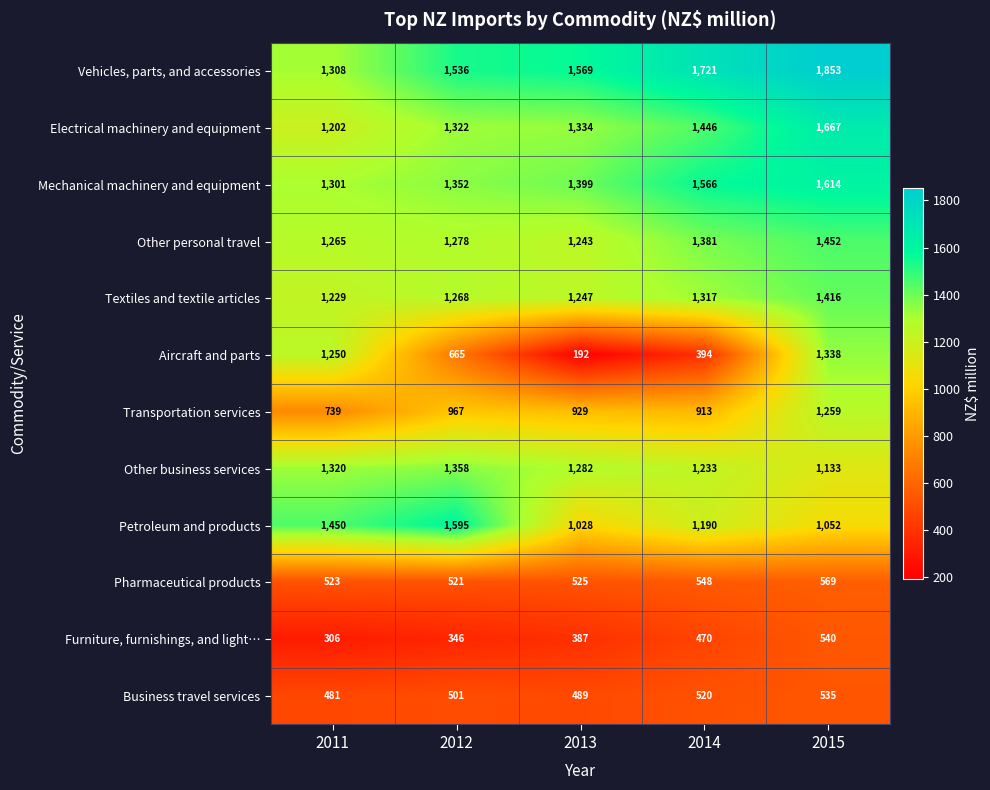

Between 2012 and 2013, which series saw the biggest shift?

Petroleum and products